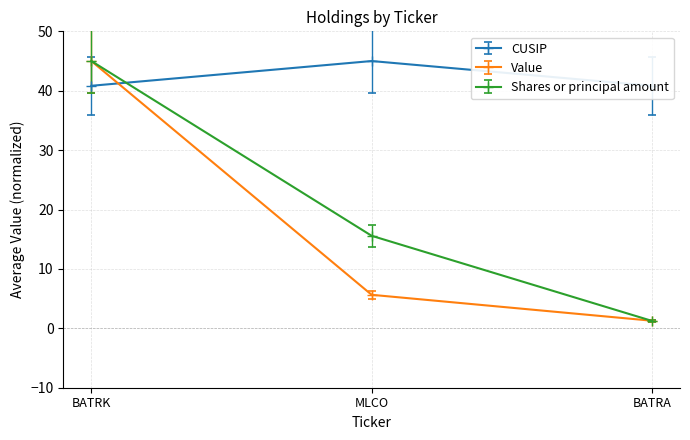

How many distinct data groups are displayed?

3